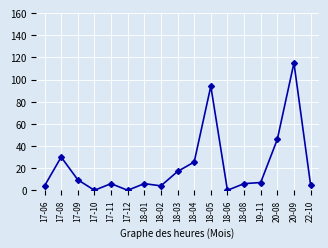

What is the label of the 1st point from the left?

17-06